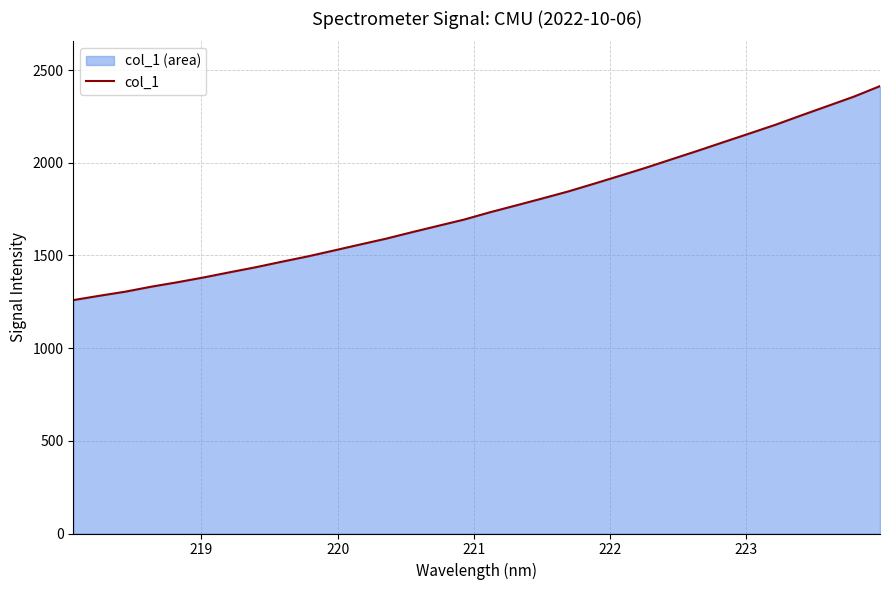

What is the difference between the maximum and minimum values?

1154.4